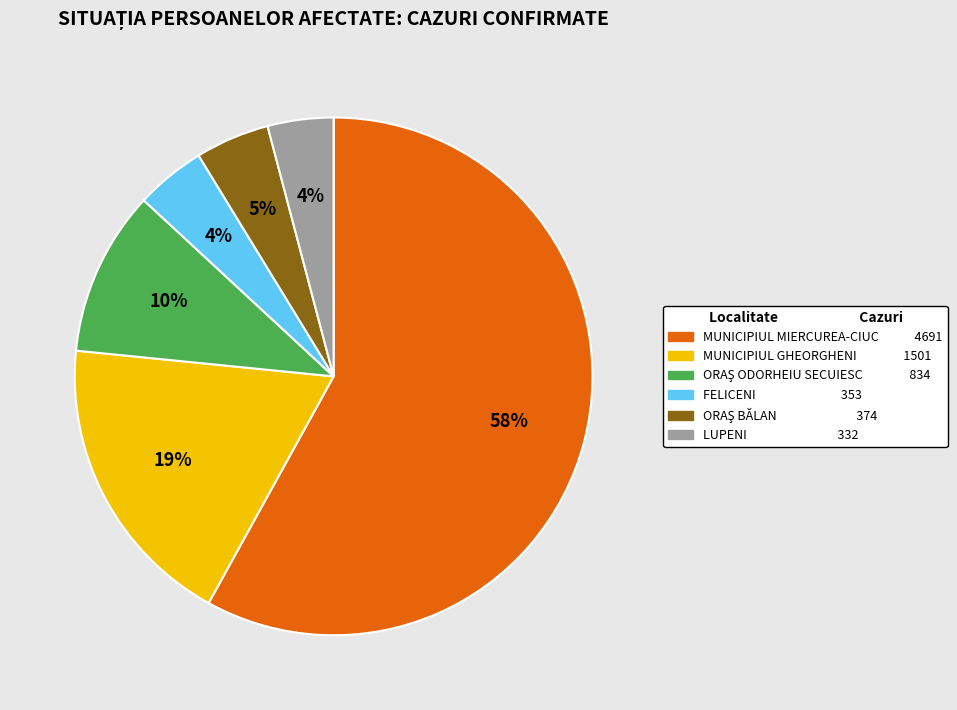

To the nearest percent, what is the difference between the largest and smallest slice percentages?

54%